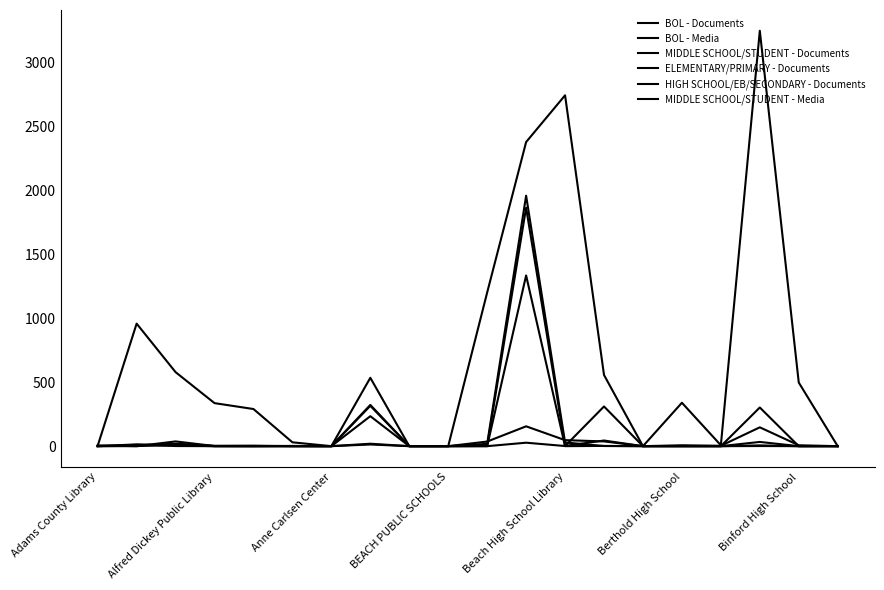

Is this an area chart (filled region under the line)?

No